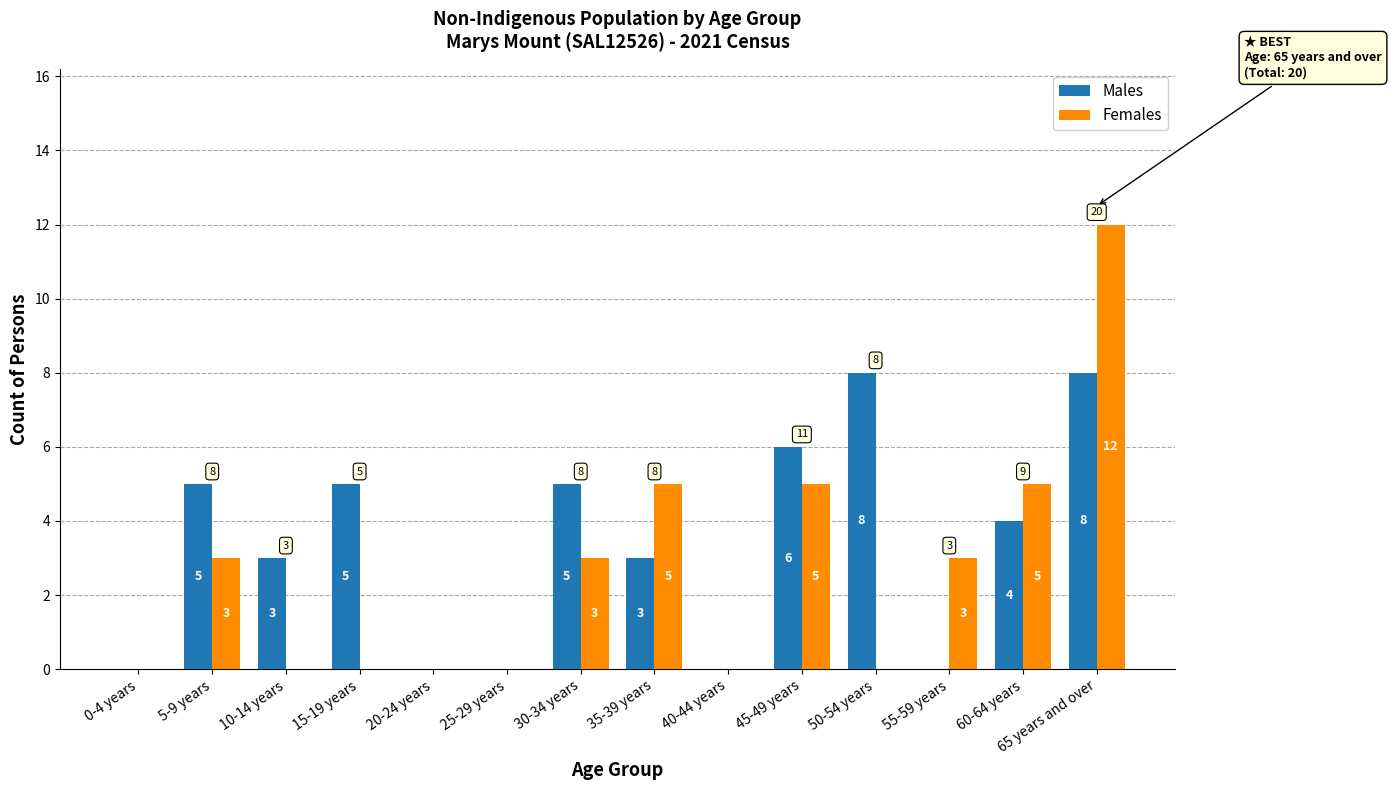

What is the sum of the Males values at 40-44 years and 60-64 years?

4